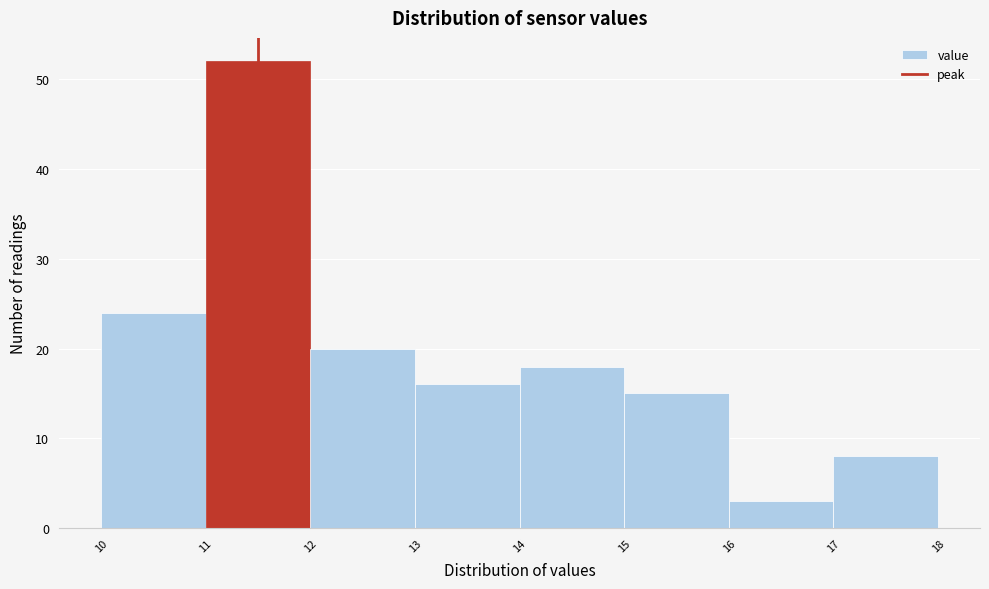

Over which range of the x-axis is the bar tallest?

11 to 12